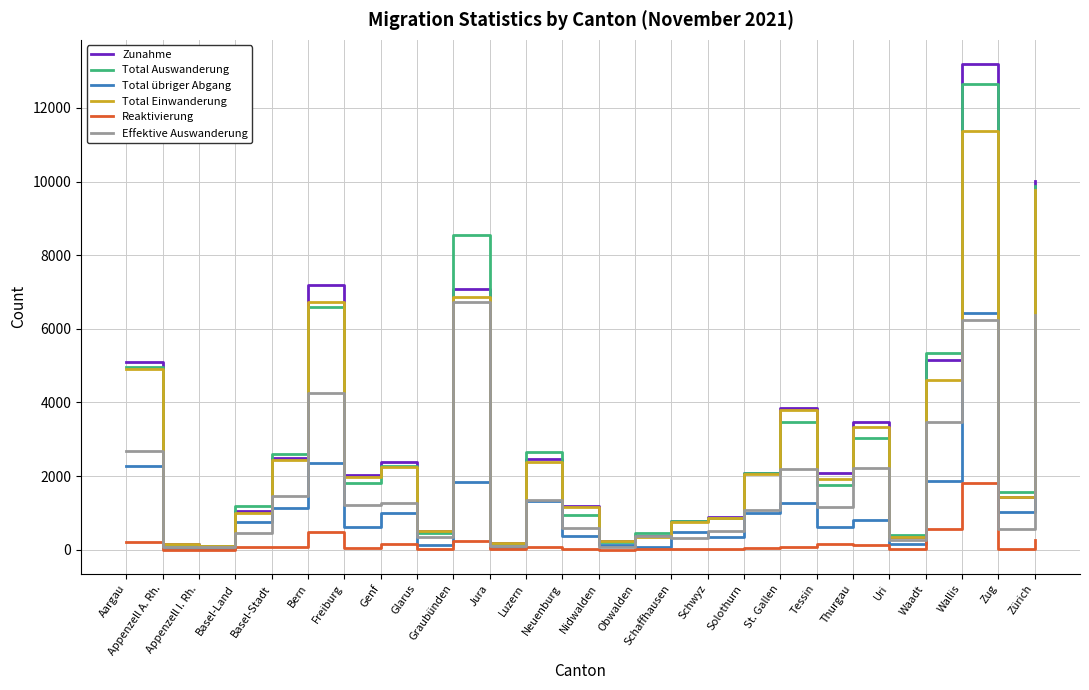

At which label does Effektive Auswanderung reach its peak?

Graubünden